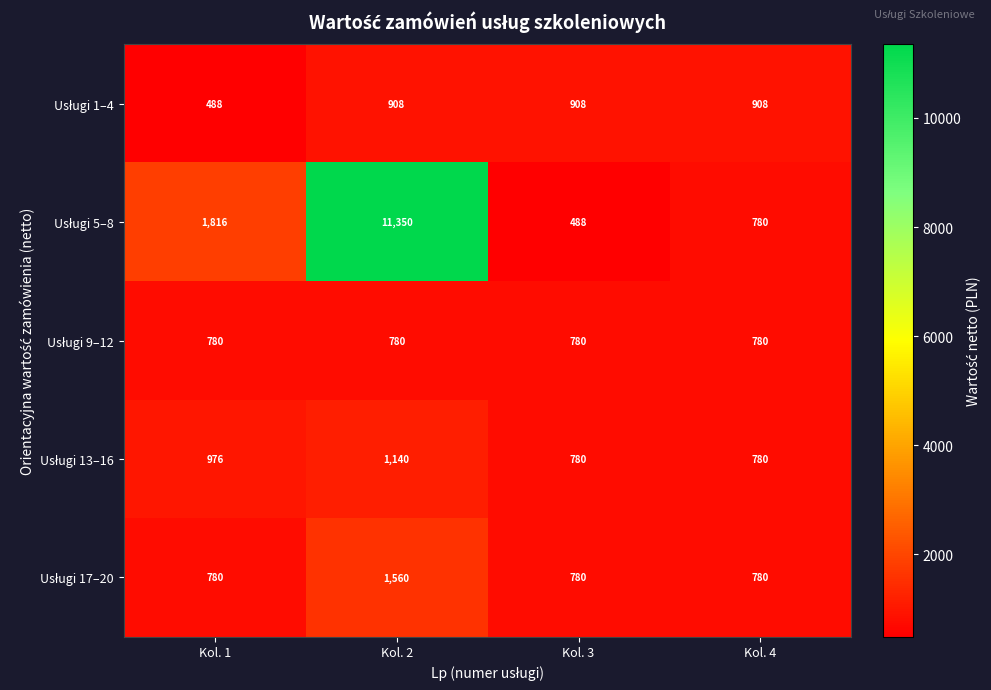

At how many categories does at least one series exceed 772?

4